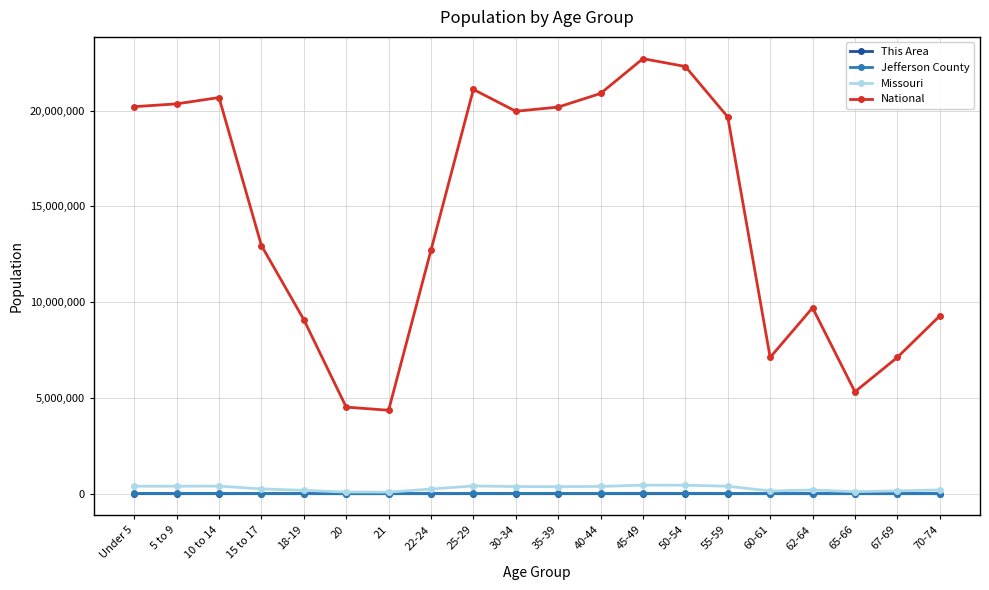

What is the smallest value displayed?

52